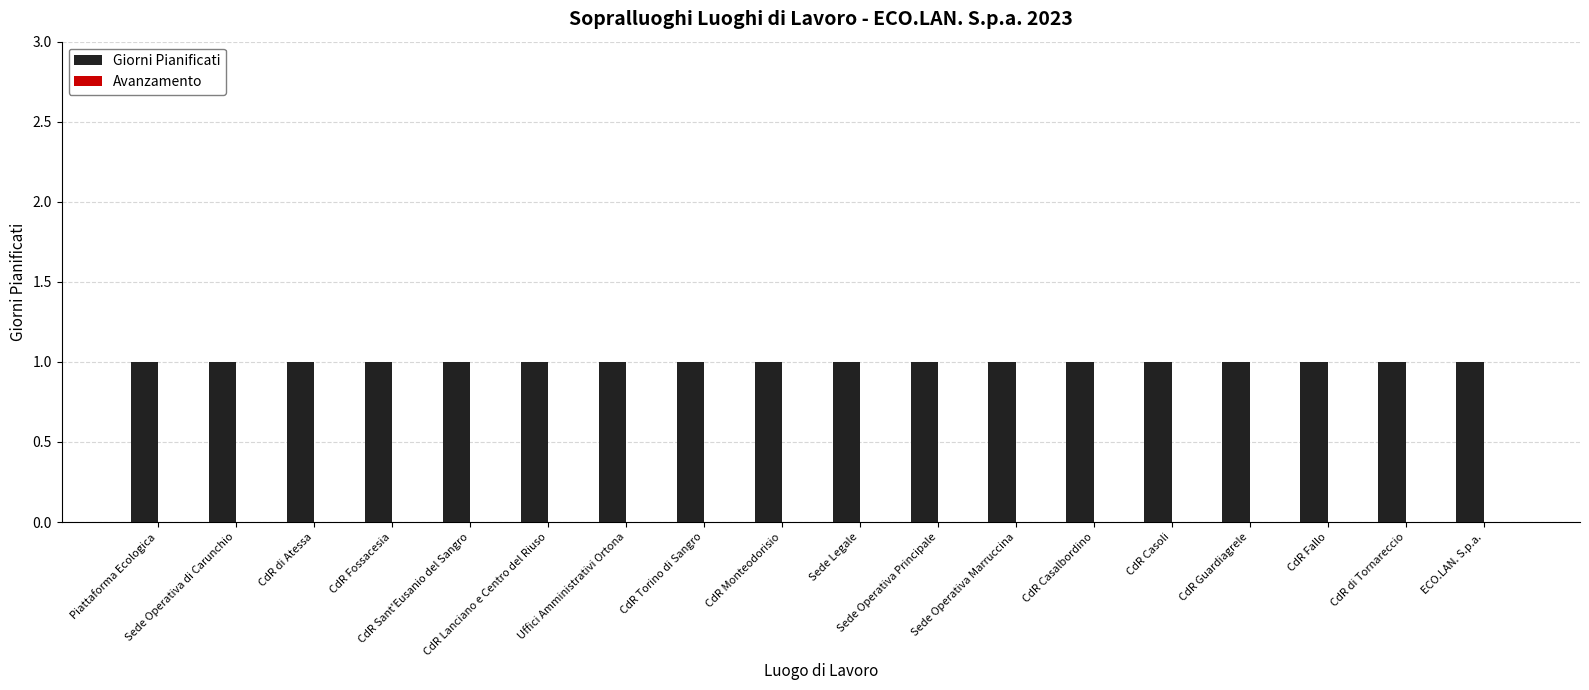

The Giorni Pianificati series shows 1 at CdR Casoli. True or false?

True